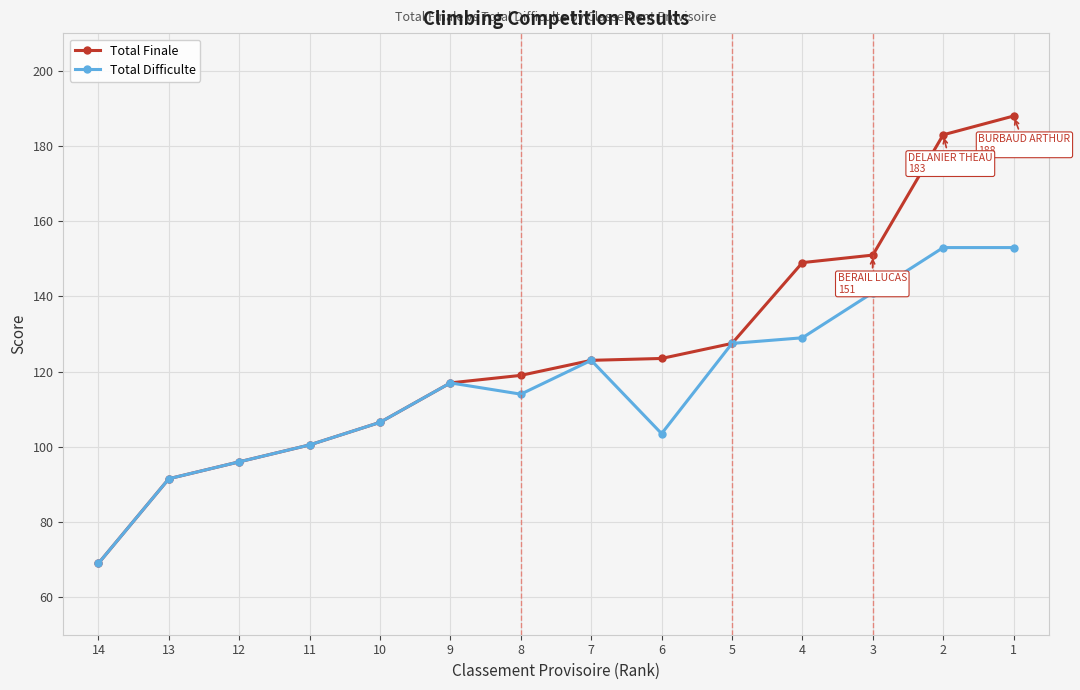

What is the difference between the maximum and minimum values in the Total Difficulte series?

84.0